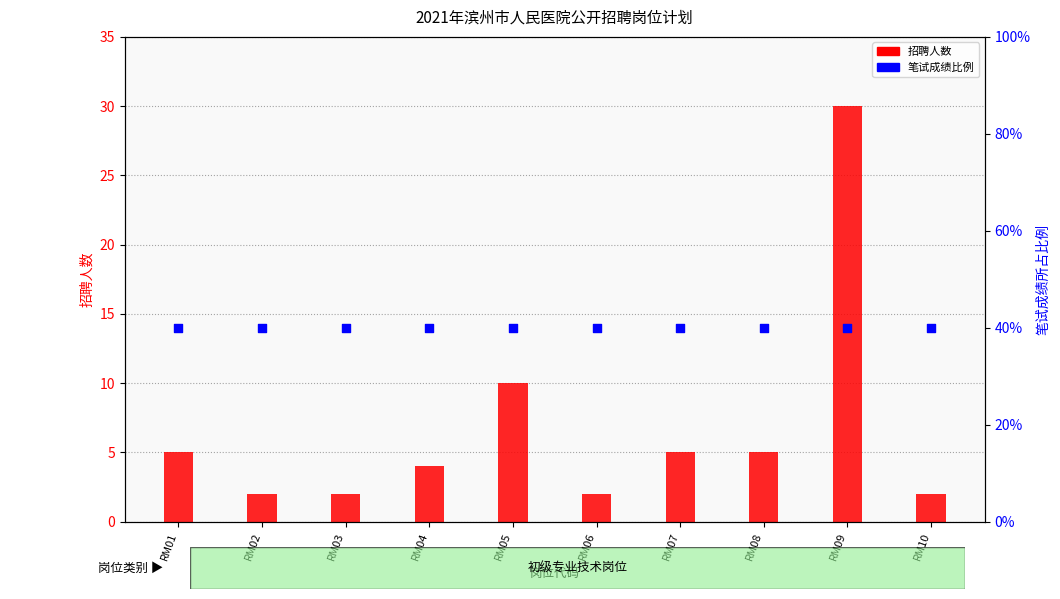

Which series has the widest spread of Y values?

招聘人数